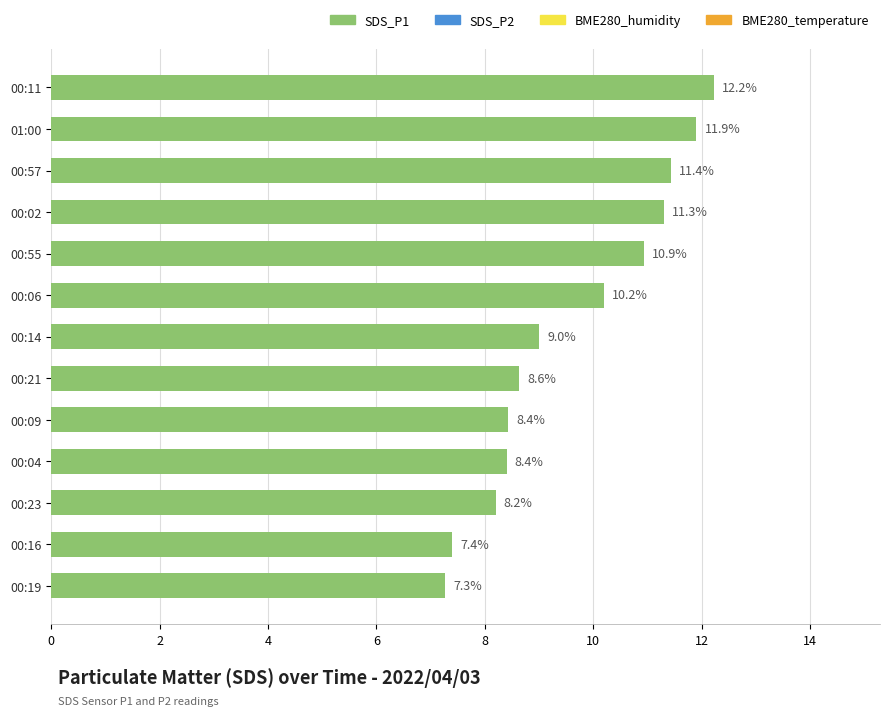

What is the change in value from 01:00 to 00:09?

-3.5